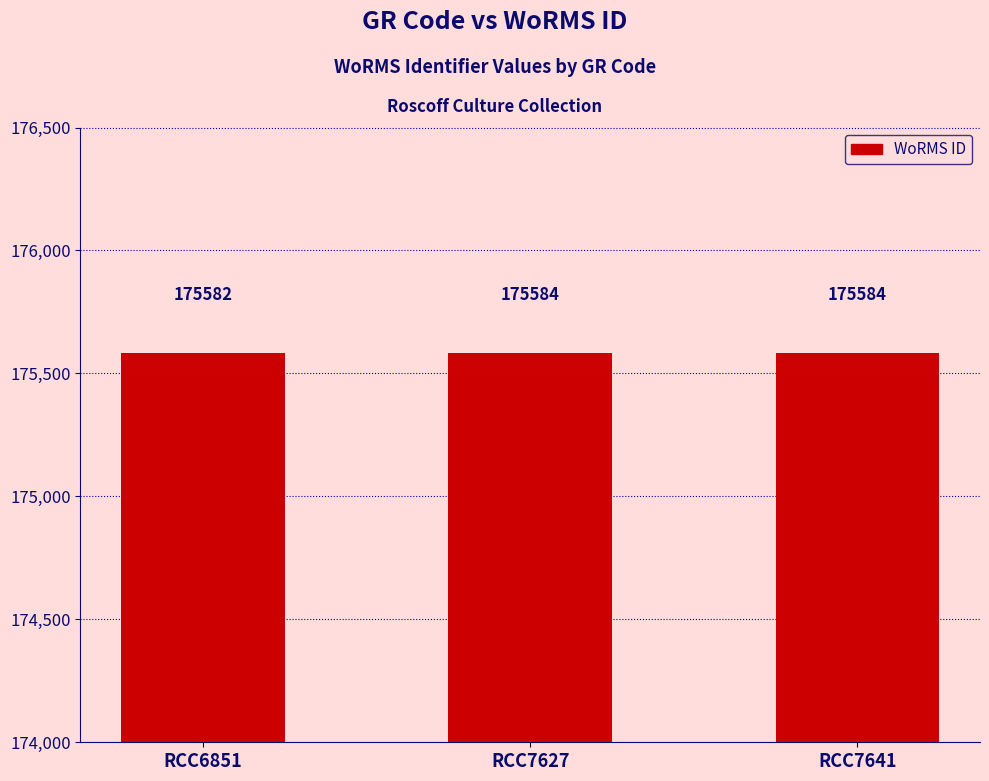

What is the value of the 3rd bar from the left?

175584